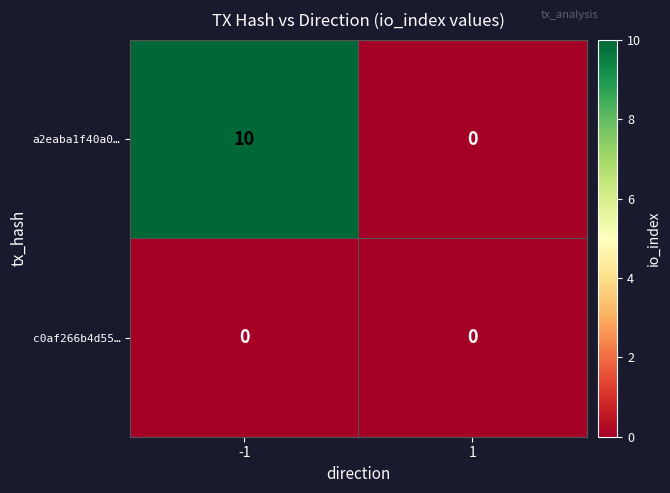

Between -1 and 1, which series saw the biggest shift?

a2eaba1f40a0…